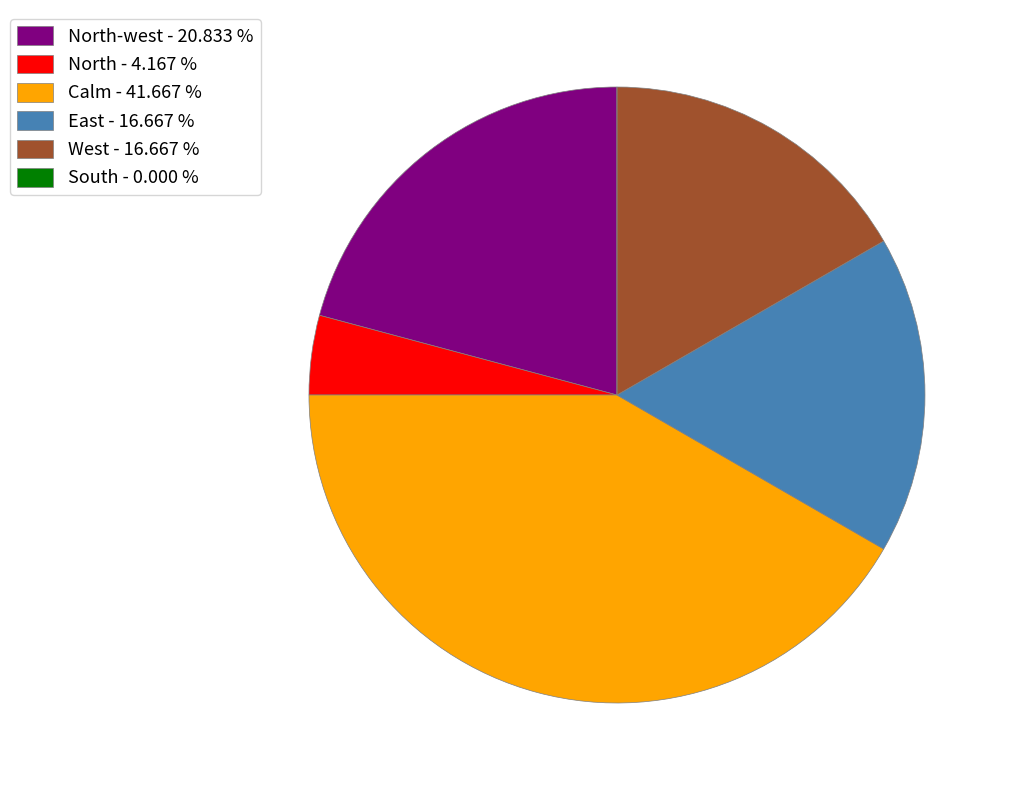

Between East - 16.667 % and North-west - 20.833 %, which is larger?

North-west - 20.833 %